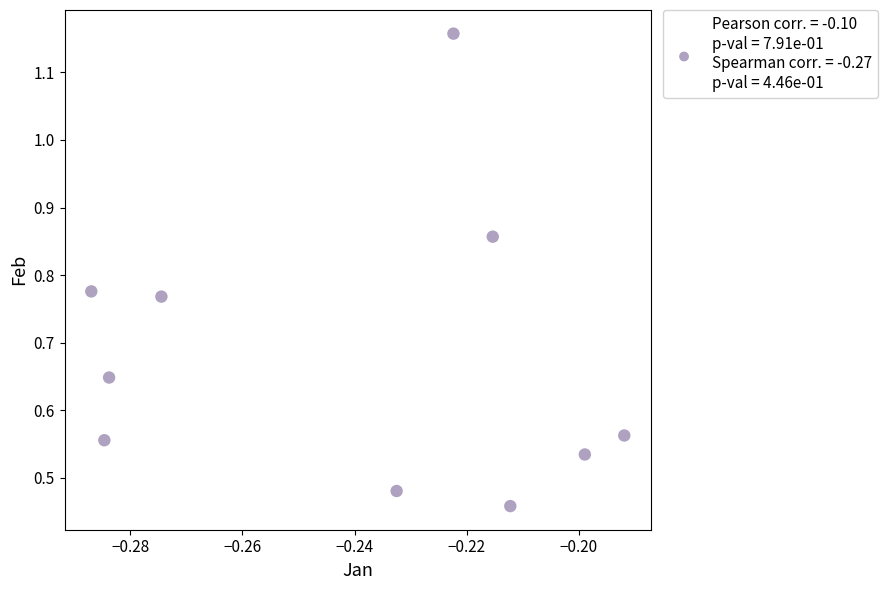

What is the average Y value?

0.7